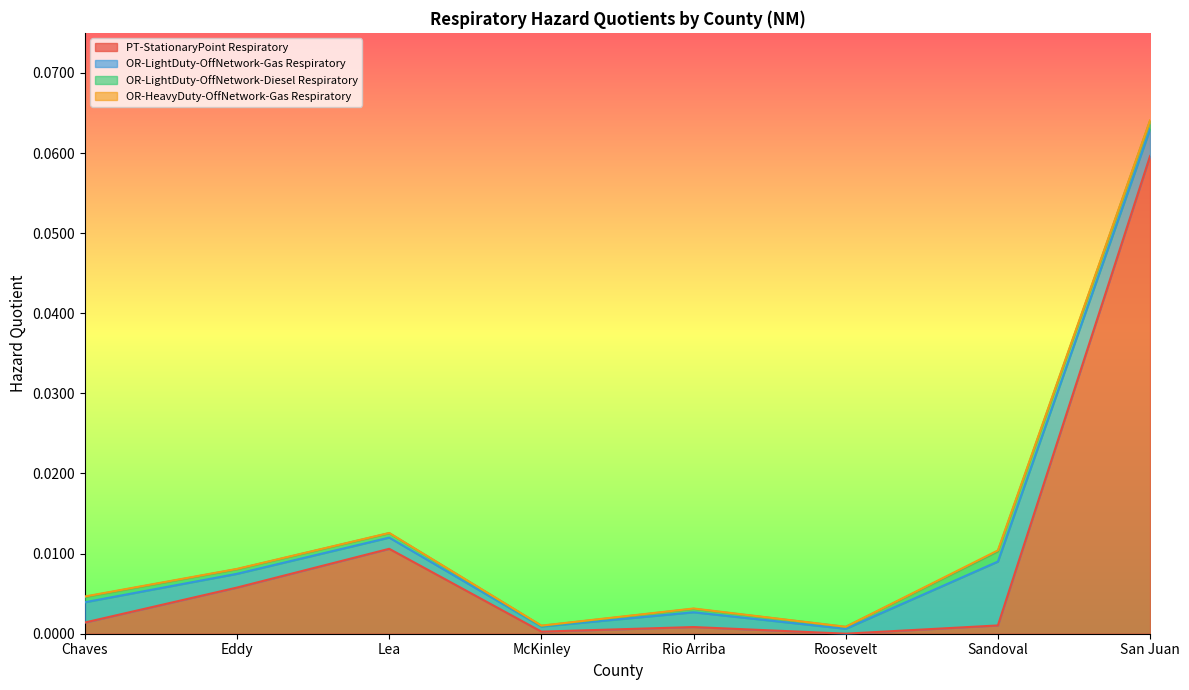

Which series has the widest spread of values?

PT-StationaryPoint Respiratory